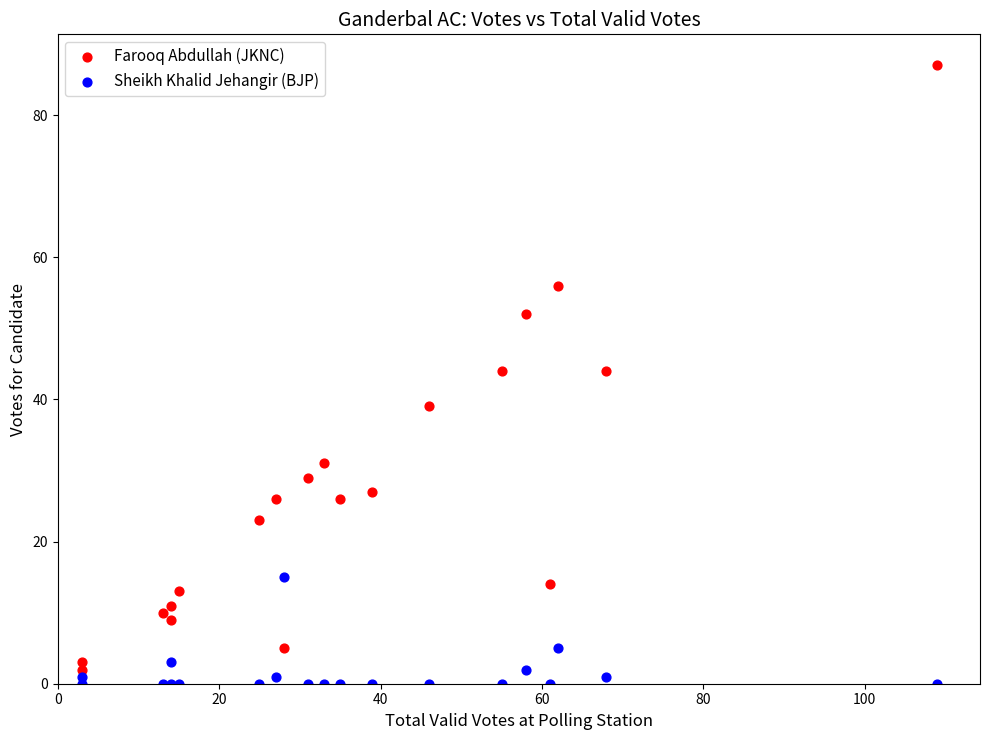

Which series has the widest spread of Y values?

Farooq Abdullah (JKNC)